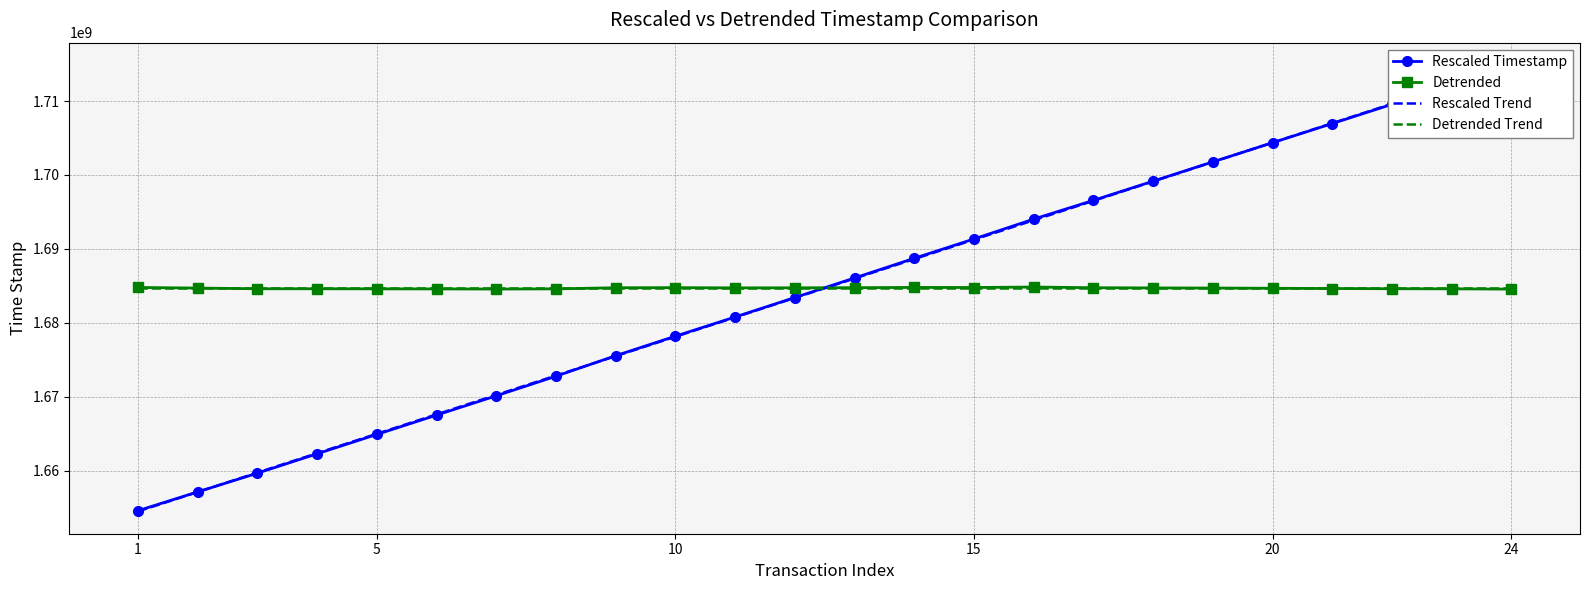

What is the highest value of the Detrended Trend series?

1684679695.2